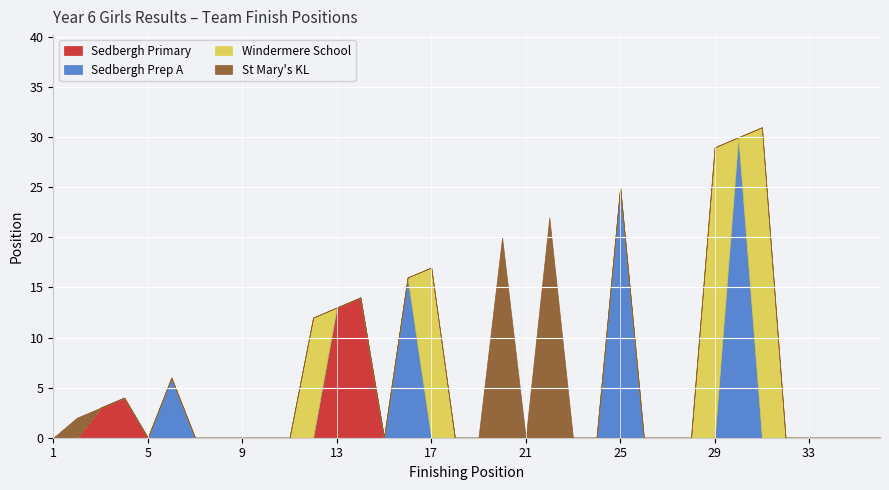

Reading left to right, list all the values displayed in this chart.

Sedbergh Primary: 0	0	3	4	0	0	0	0	0	0	0	0	13	14	0	0	0	0	0	0	0	0	0	0	0	0	0	0	0	0	0	0	0	0	0	0
Sedbergh Prep A: 0	0	0	0	0	6	0	0	0	0	0	0	0	0	0	16	0	0	0	0	0	0	0	0	25	0	0	0	0	30	0	0	0	0	0	0
Windermere School: 0	0	0	0	0	0	0	0	0	0	0	12	0	0	0	0	17	0	0	0	0	0	0	0	0	0	0	0	29	0	31	0	0	0	0	0
St Mary's KL: 0	2	0	0	0	0	0	0	0	0	0	0	0	0	0	0	0	0	0	20	0	22	0	0	0	0	0	0	0	0	0	0	0	0	0	0